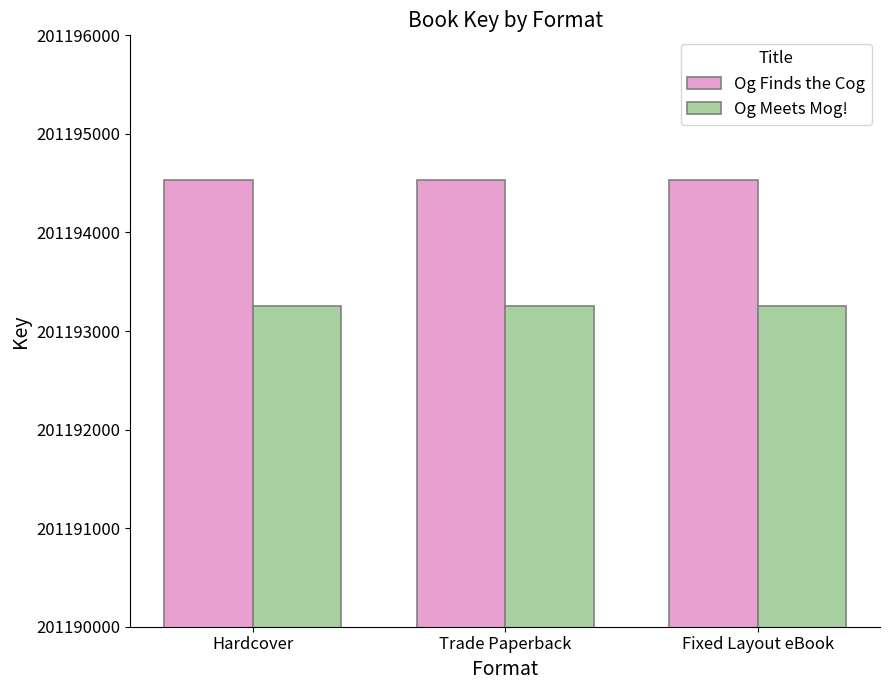

What is the total value across all series at Fixed Layout eBook?

402387787